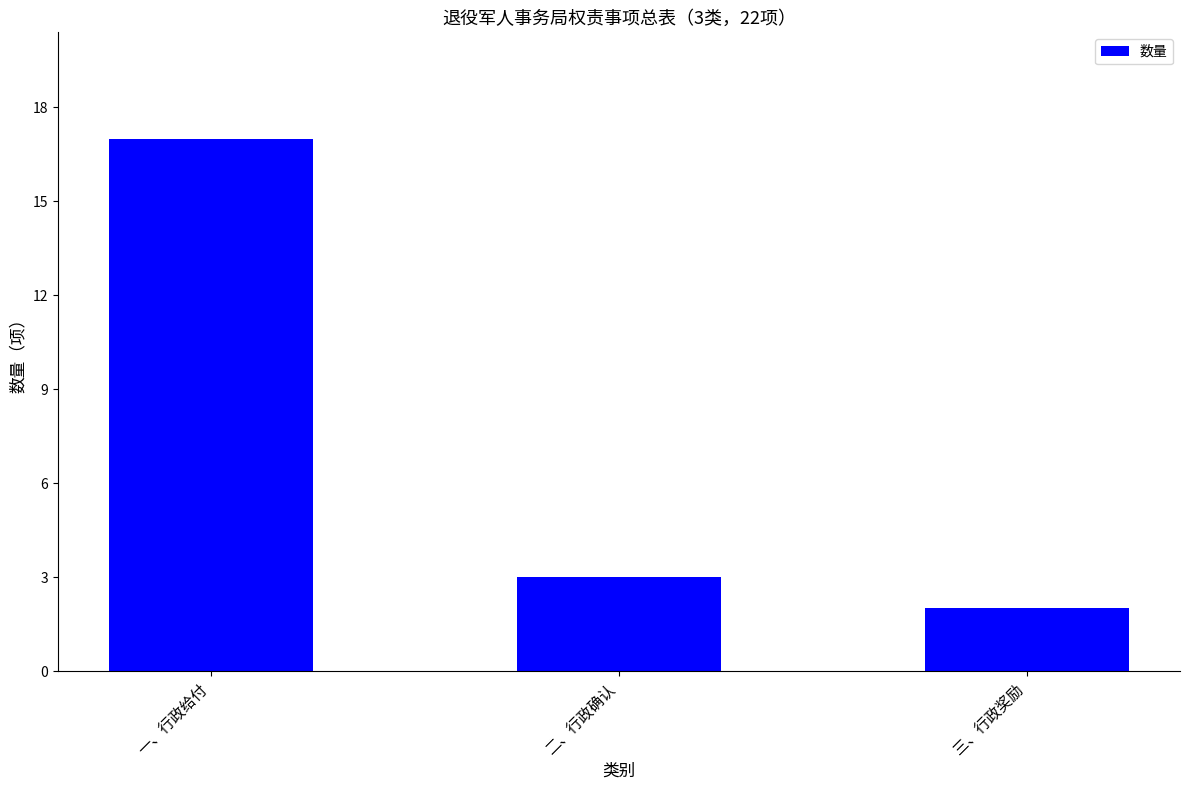

What is the change in value from 二、行政确认 to 三、行政奖励?

-1